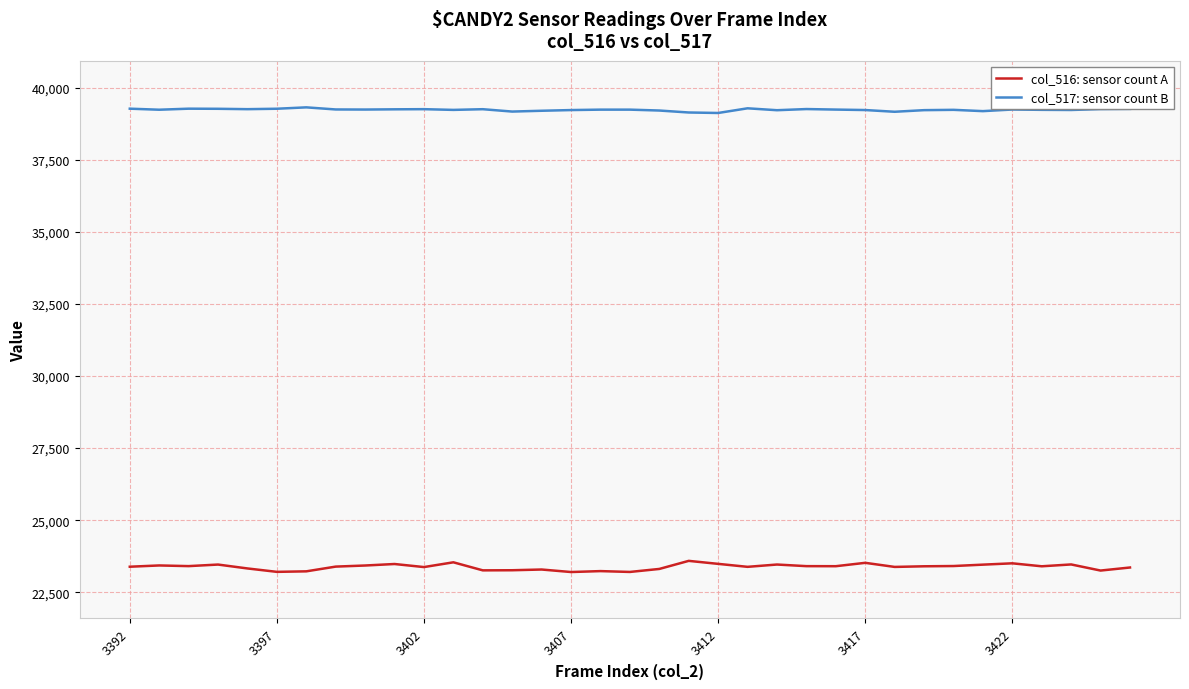

True or false: col_516: sensor count A and col_517: sensor count B intersect in this chart.

False